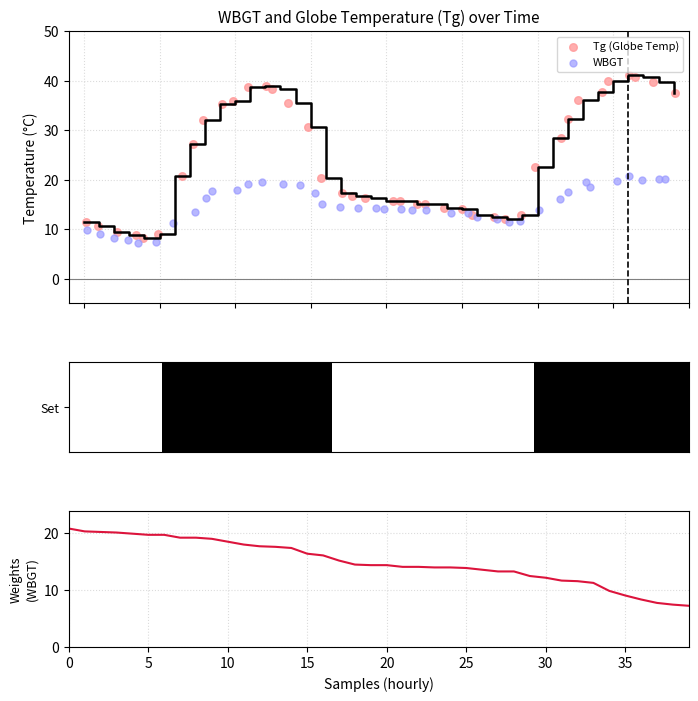

At how many categories does at least one series exceed 16?

30